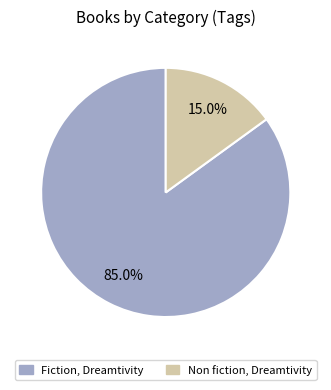

Which slice is the smallest?

Non fiction, Dreamtivity